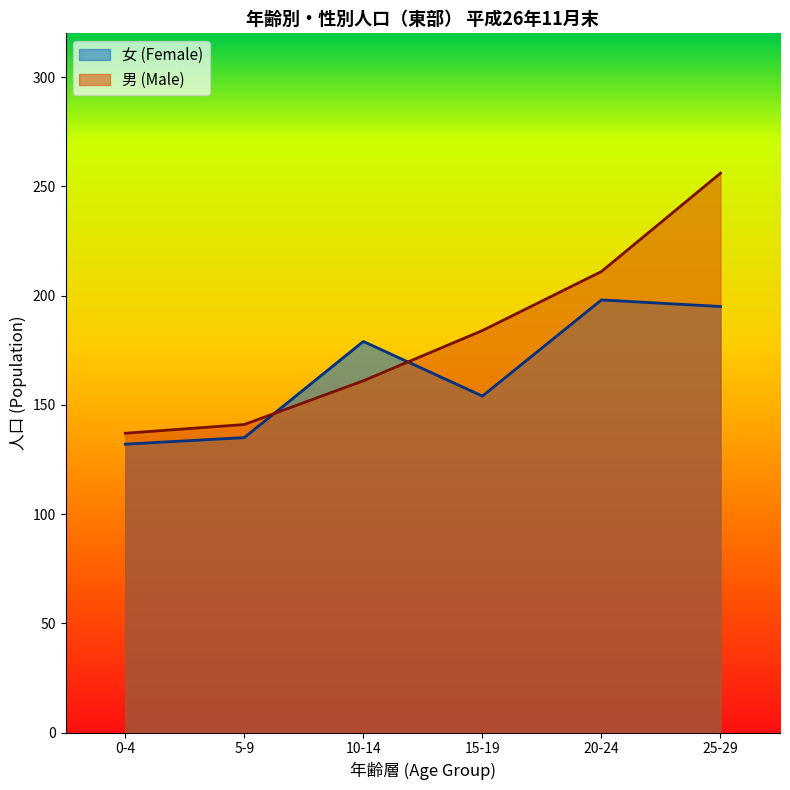

In 女 (Female), how many points are higher than both neighbors (excluding endpoints)?

2